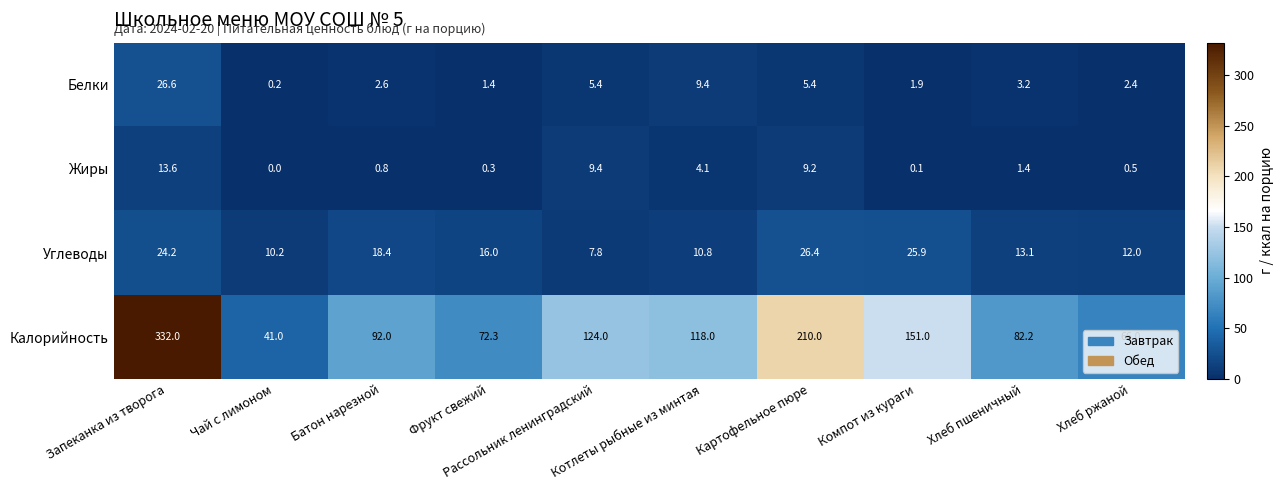

What is the difference between the highest and lowest values at Запеканка из творога?

318.4